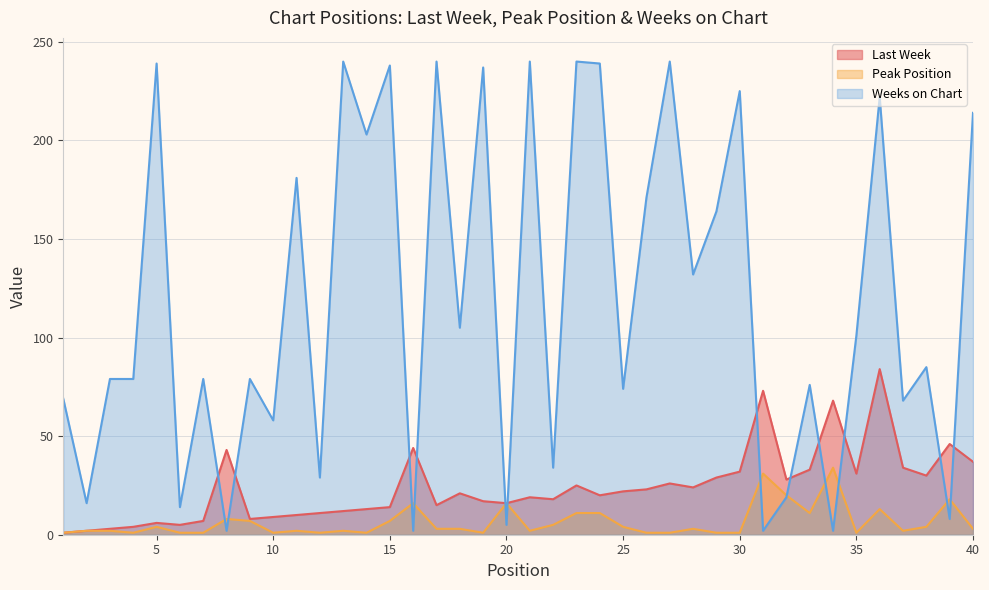

Which series changed the most between 12 and 27?

Weeks on Chart